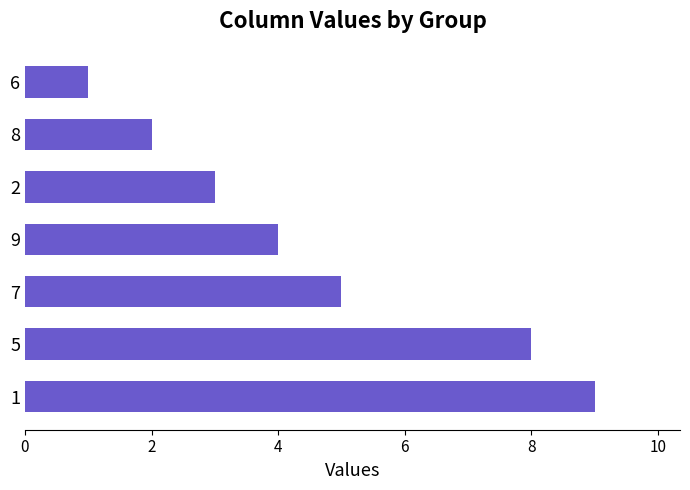

What is the ratio of the value at 7 to the value at 2?

1.7